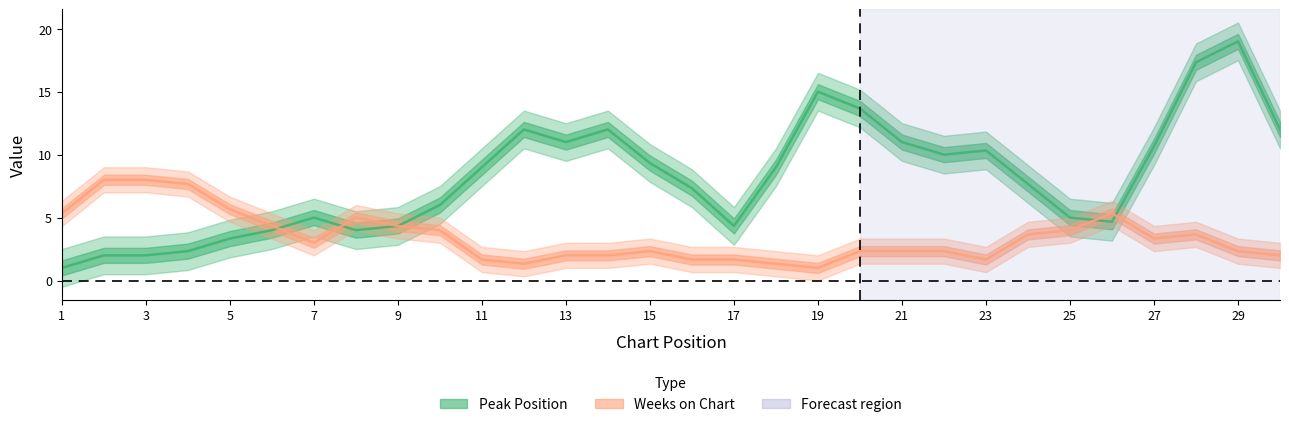

True or false: Peak Position and Weeks on Chart cross at least once.

True